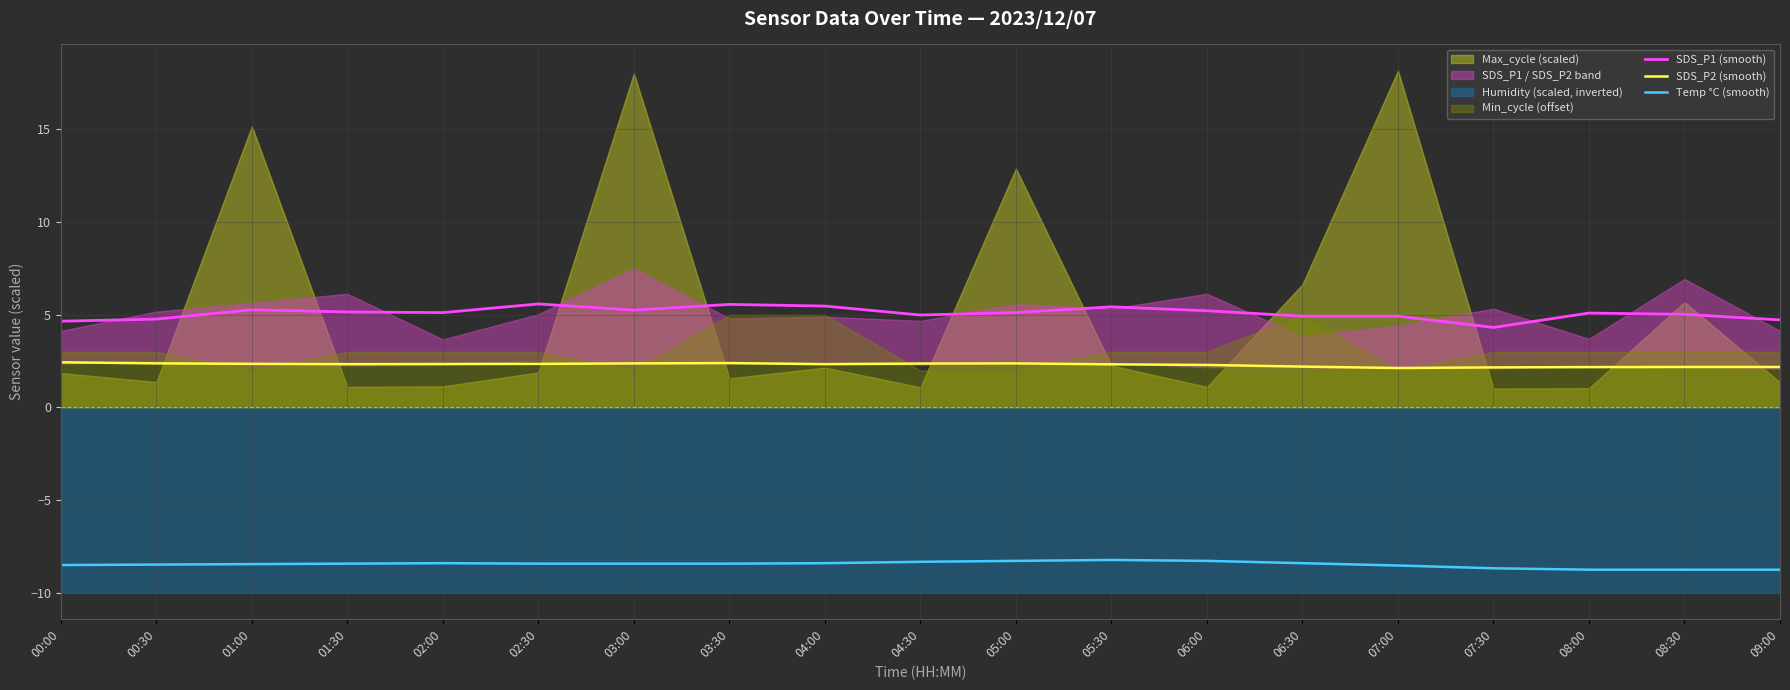

Is the value of Temp °C (smooth) at 02:30 greater than the value of SDS_P2 (smooth) at 04:30?

No